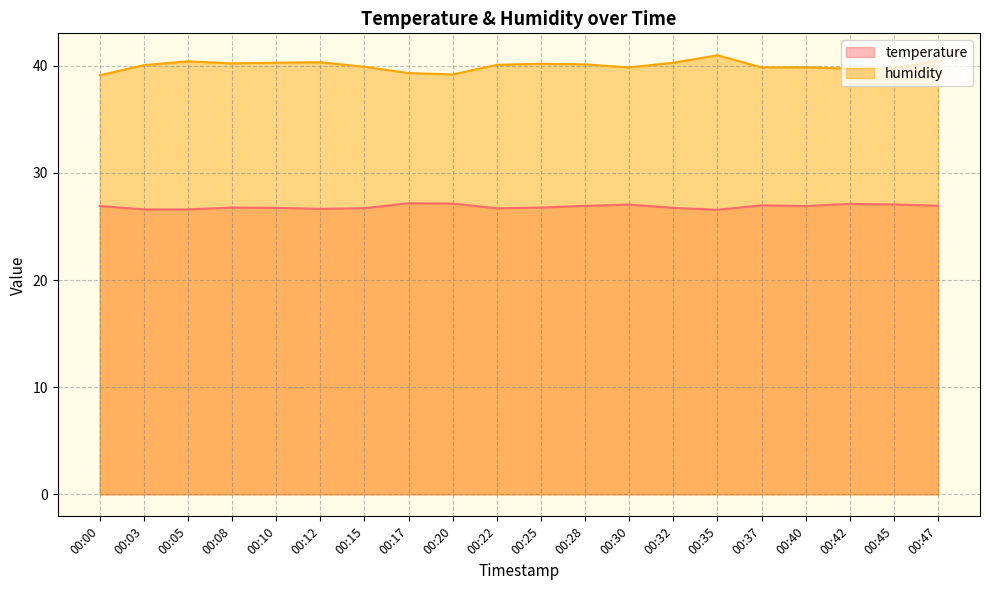

Does the chart have visible grid lines?

Yes